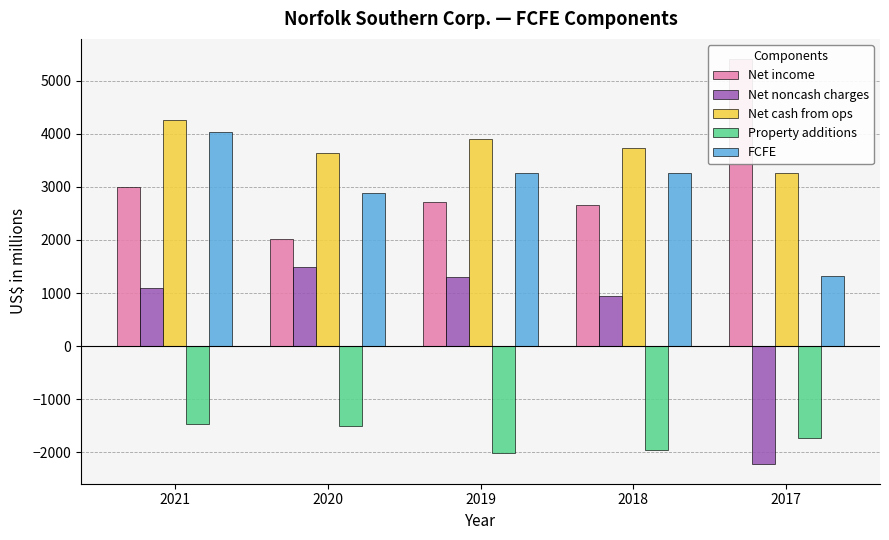

Which series has the largest range (max minus min)?

Net noncash charges